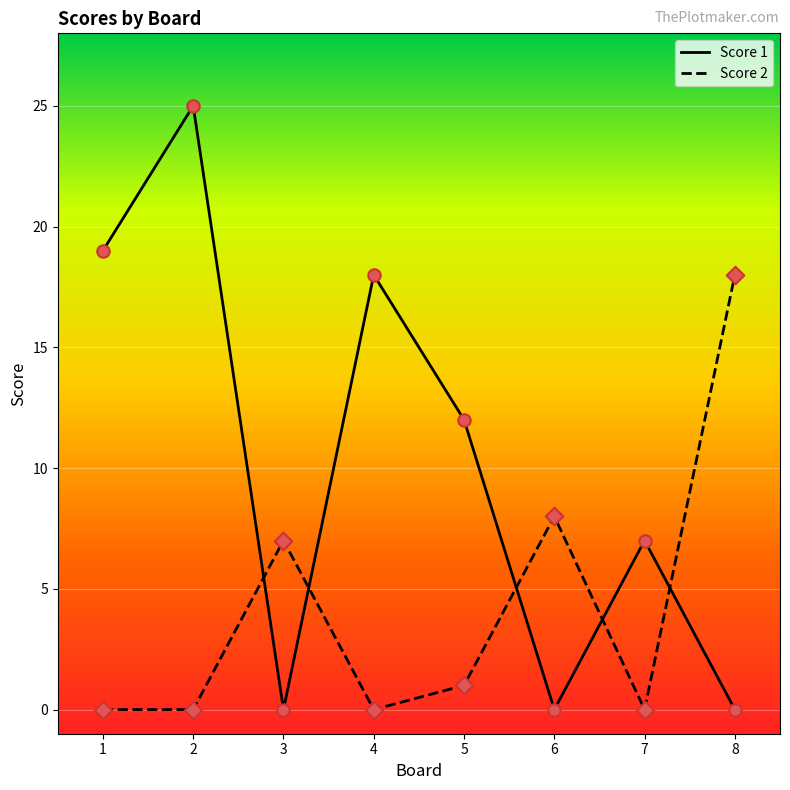

At which category is the sum across all series the highest?

2